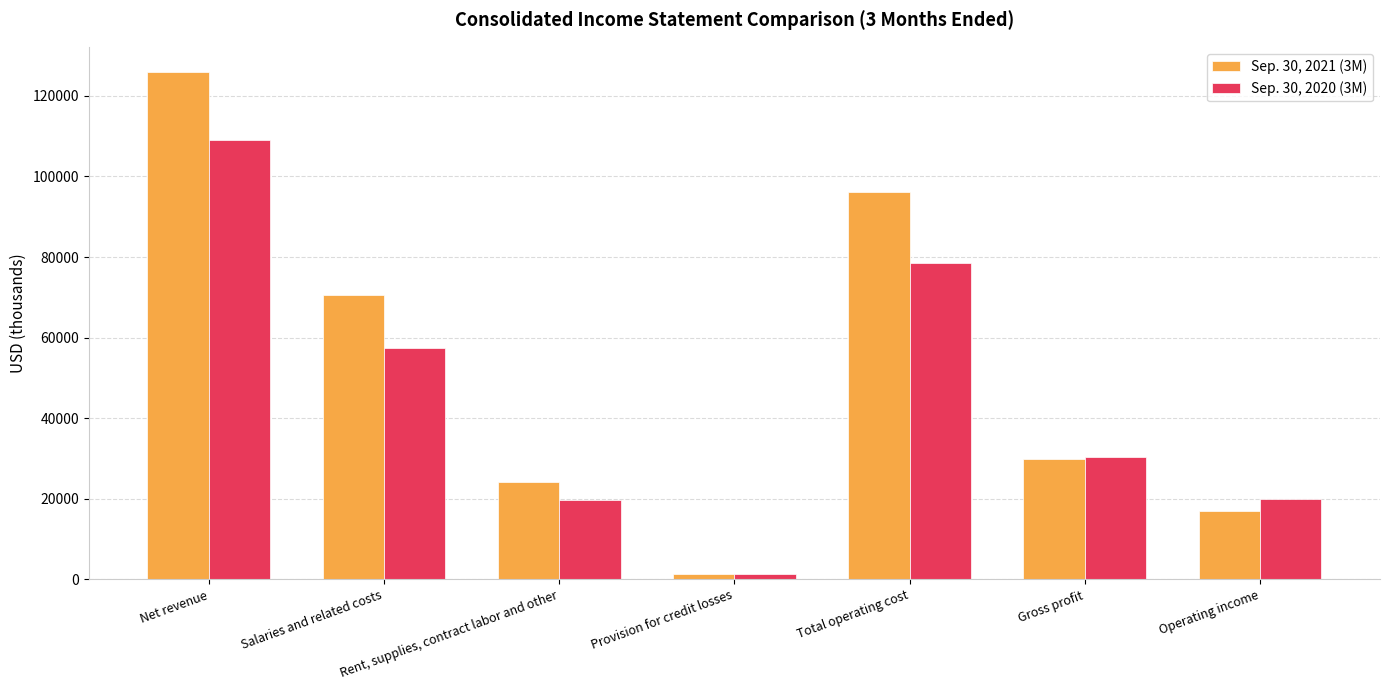

At how many categories does at least one series exceed 6062?

6